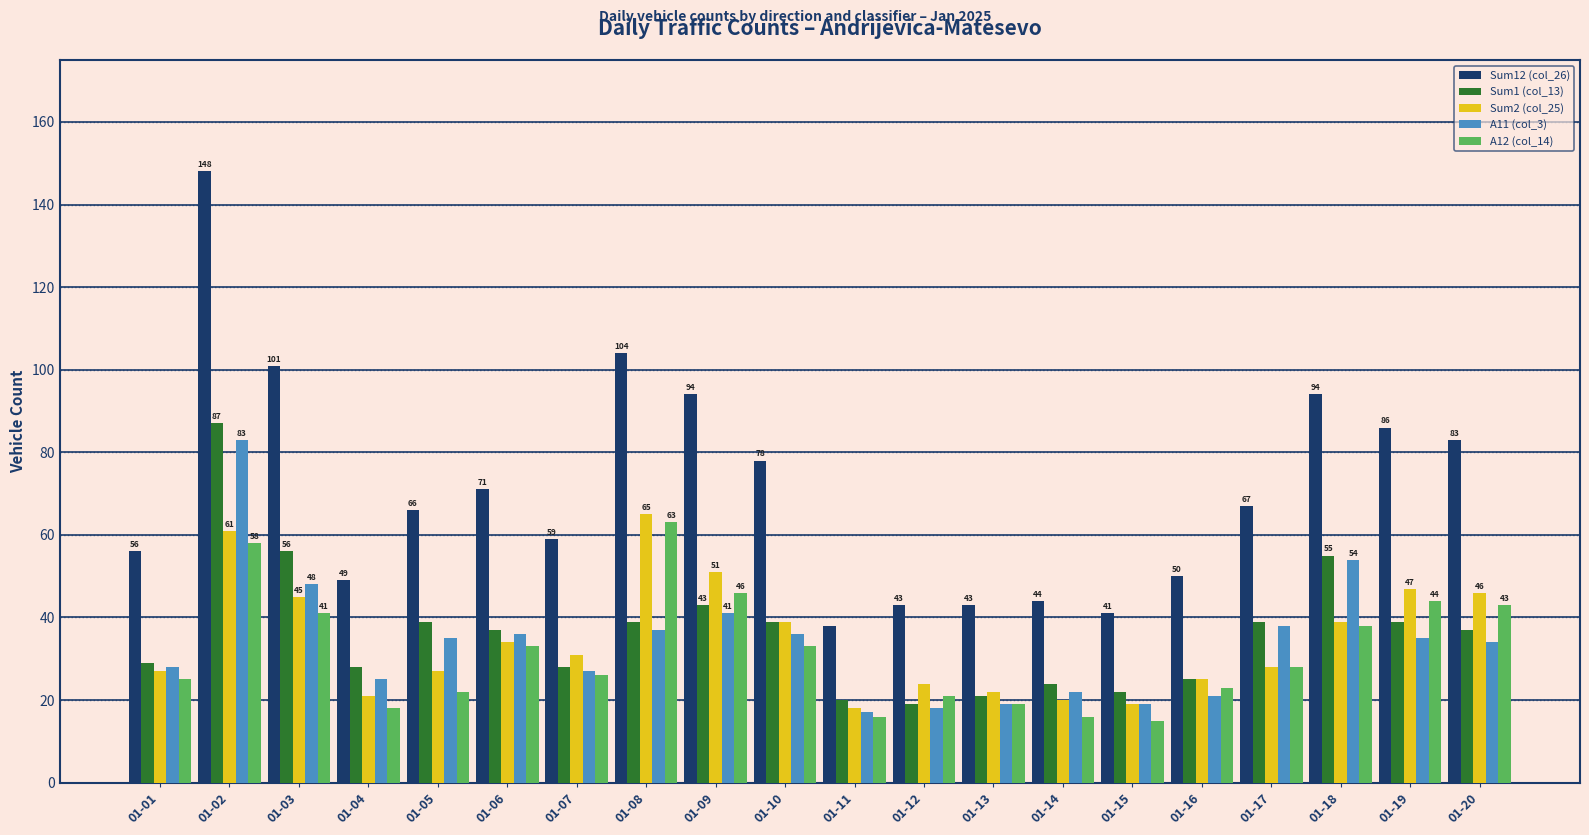

What is the minimum value for A12 (col_14)?

15